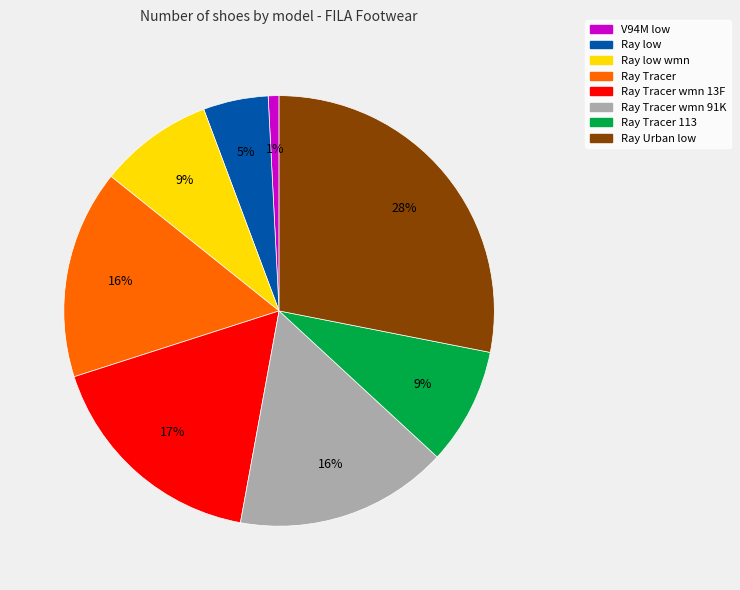

Is there any slice that represents more than half of the pie?

No